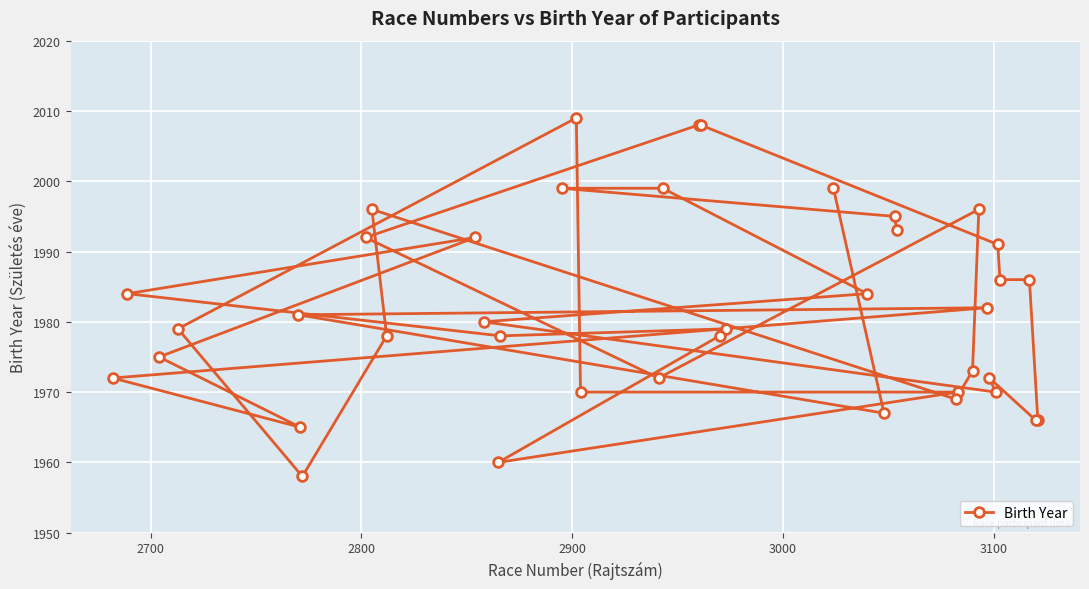

What is the value of the 3rd point from the left?

1975